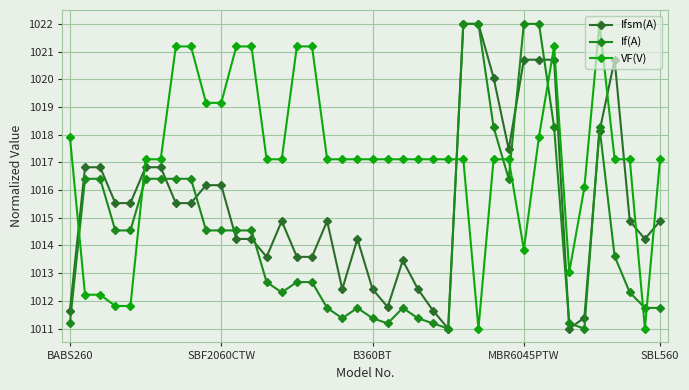

Rank the series by their average value, from lowest to highest.

If(A), Ifsm(A), VF(V)